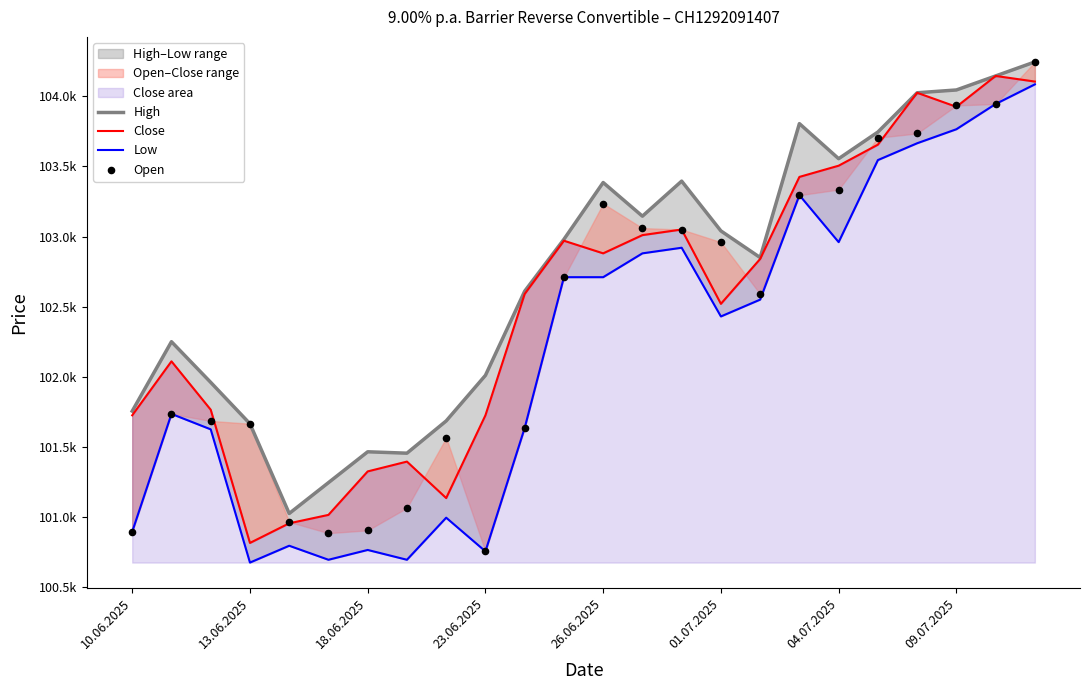

Is the value of High at 23 greater than the value of Low at 11?

Yes